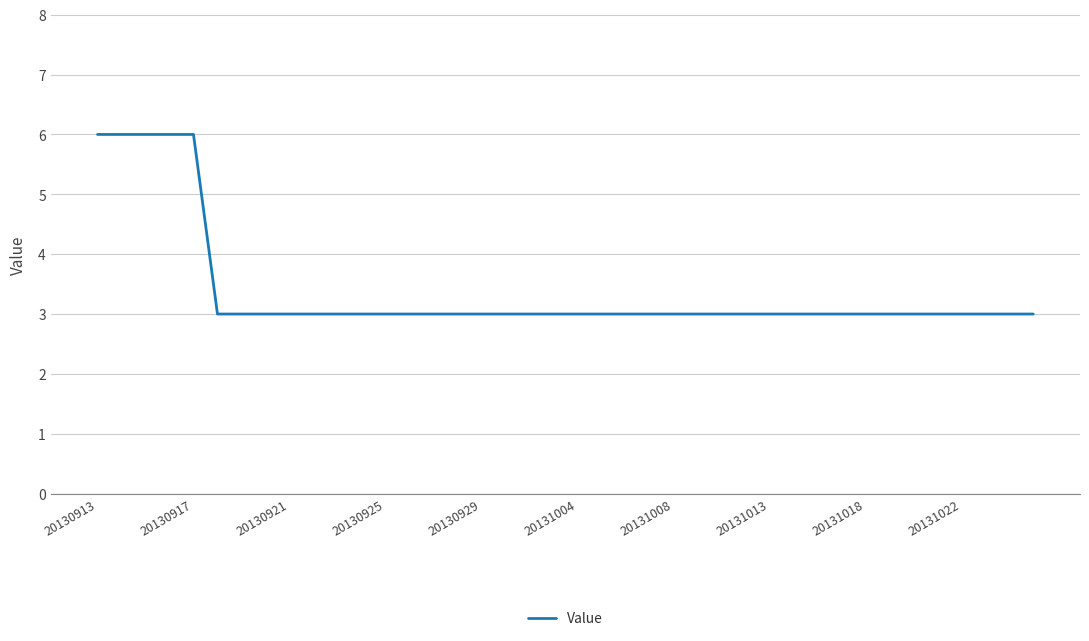

Reading left to right, extract all data points from this chart.

6	6	6	6	6	3	3	3	3	3	3	3	3	3	3	3	3	3	3	3	3	3	3	3	3	3	3	3	3	3	3	3	3	3	3	3	3	3	3	3